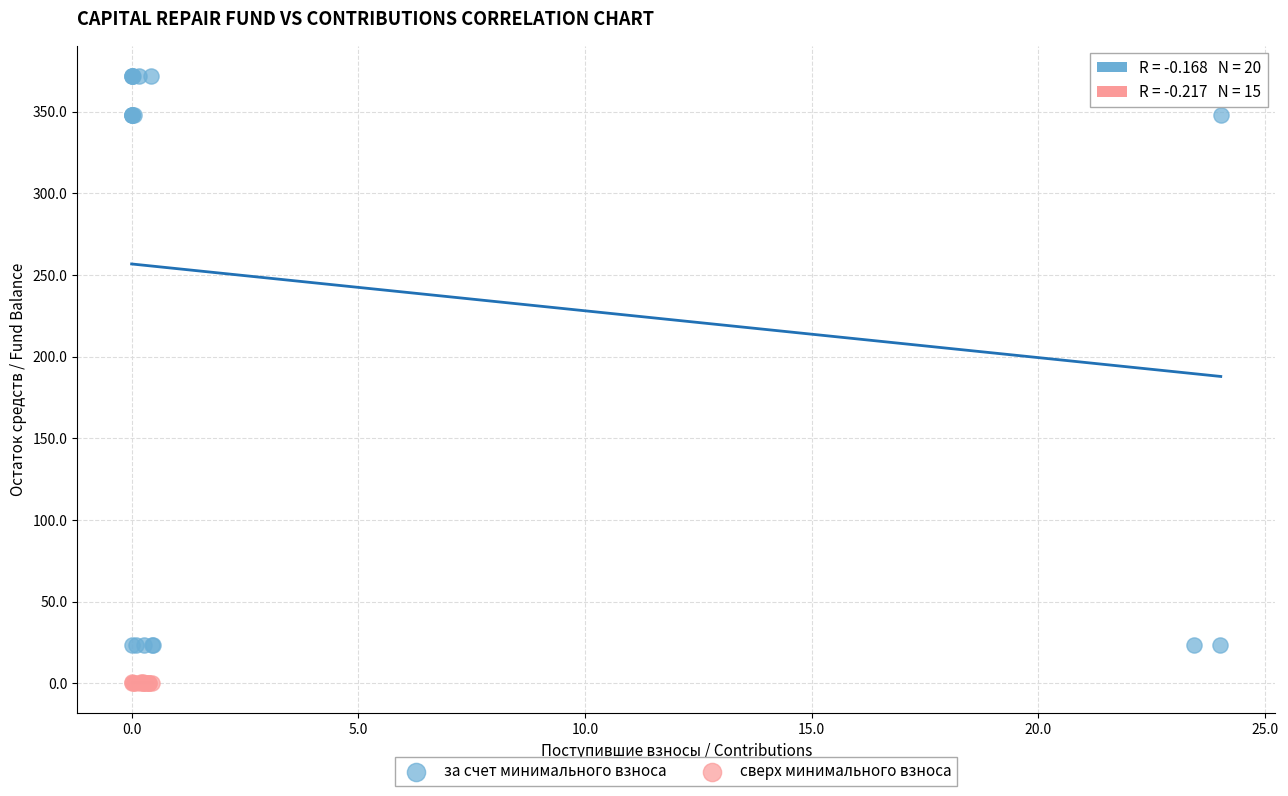

Which series contains the lowest Y value?

сверх минимального взноса